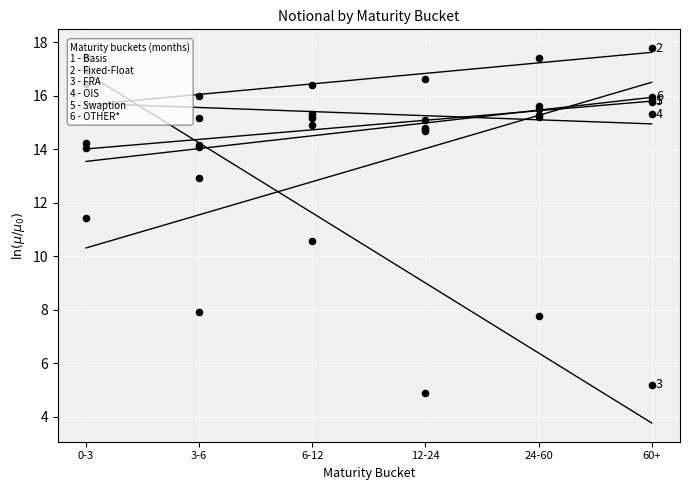

At how many categories does at least one series exceed 16?

6